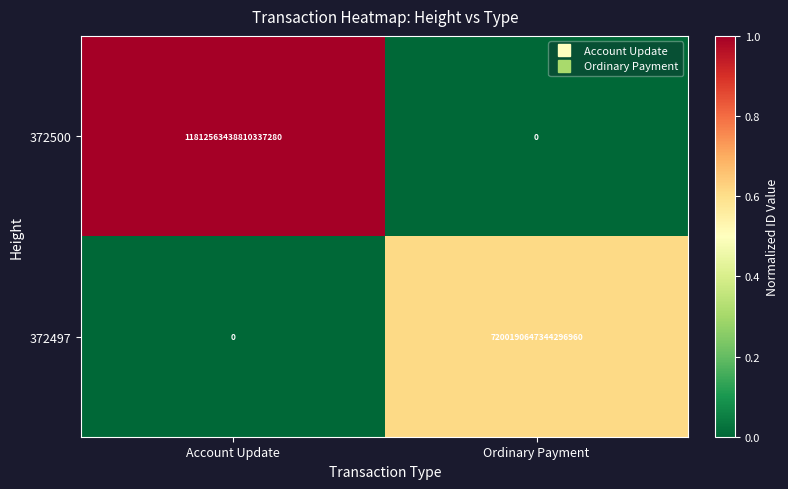

Which series has the widest spread of values?

372500